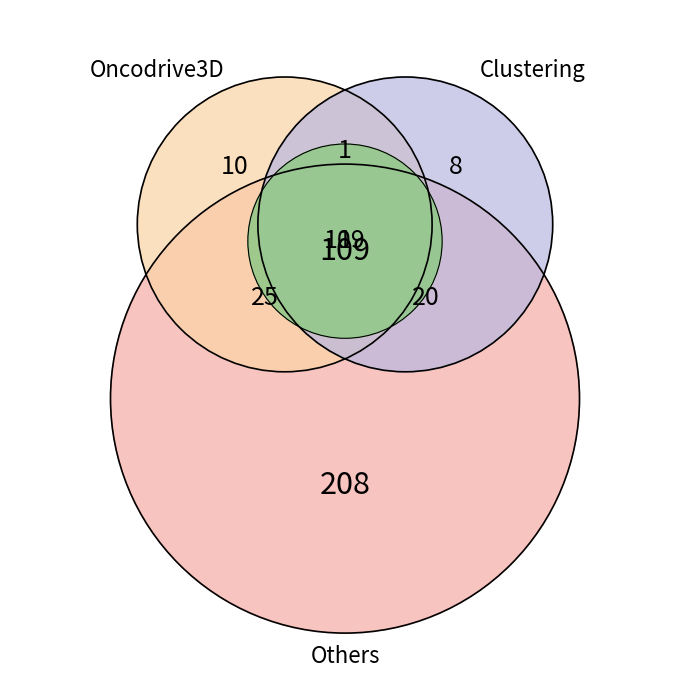

How many slices are in this pie chart?

7